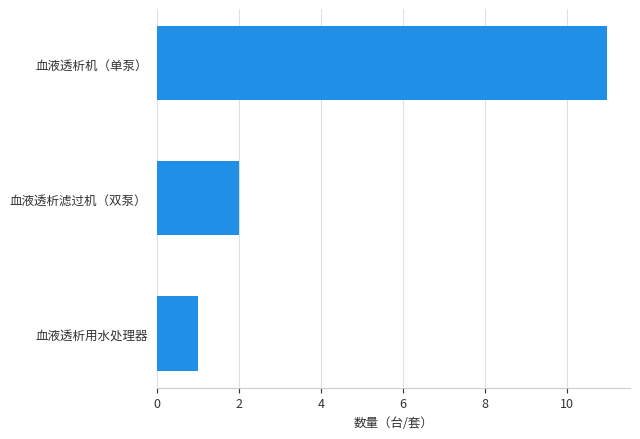

Approximately how many times larger is the value at 血液透析用水处理器 compared to 血液透析滤过机（双泵）?

0.5